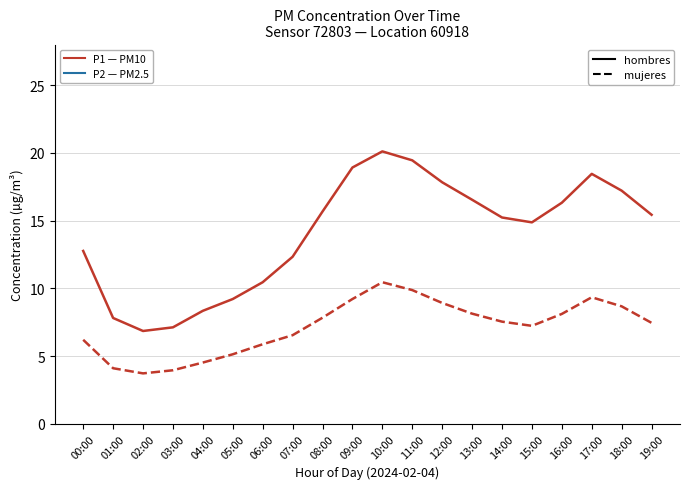

Count the number of data series in this chart.

2